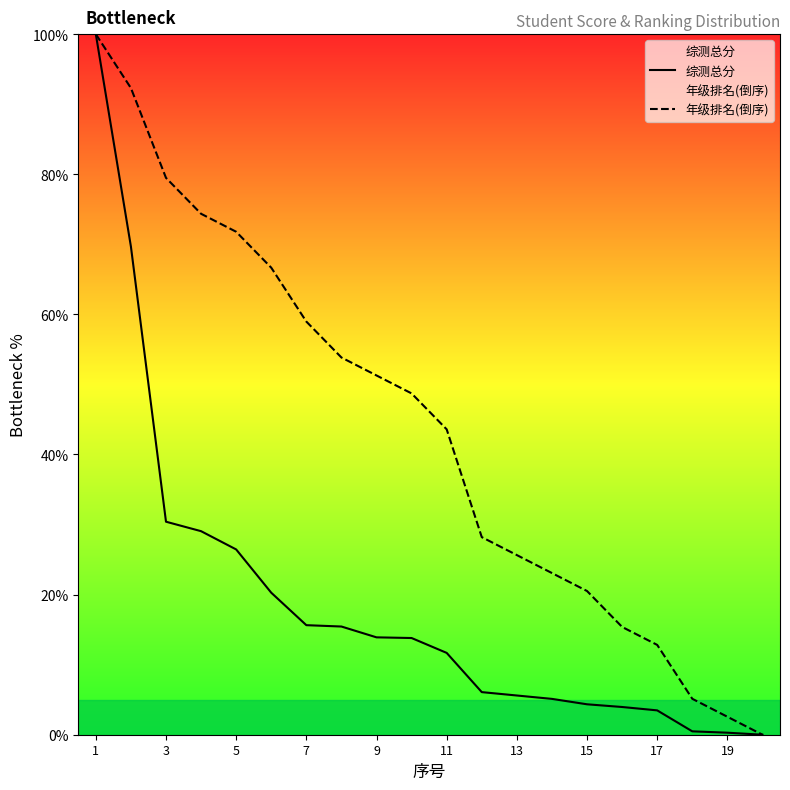

True or false: 综测总分 and 年级排名(倒序) cross at least once.

False